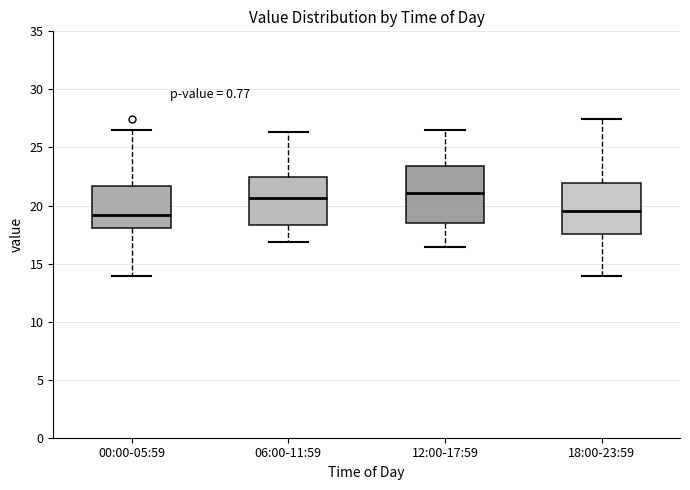

Where does the upper whisker of the box for 00:00-05:59 end on the y-axis? The values are not printed on the chart, so give them approximately, as read against the axis.

26.5